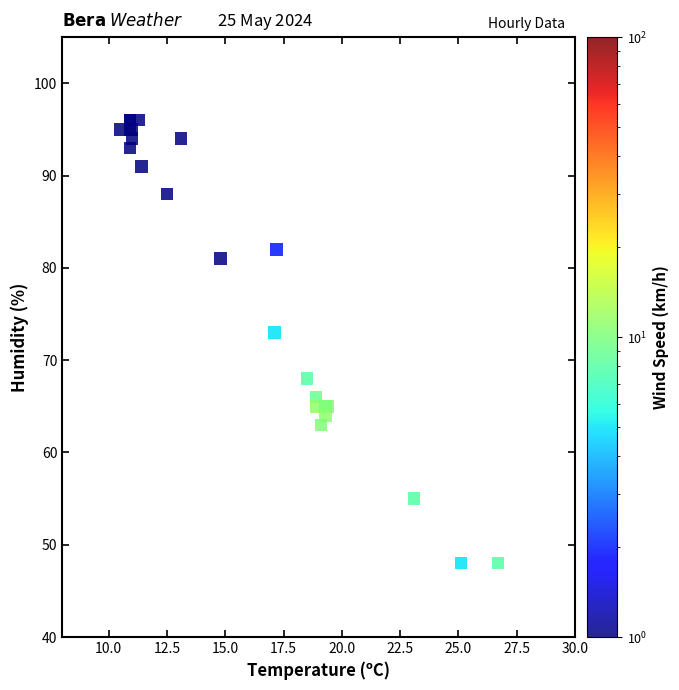

What Y value in the scatter plot is closest to 72?

73